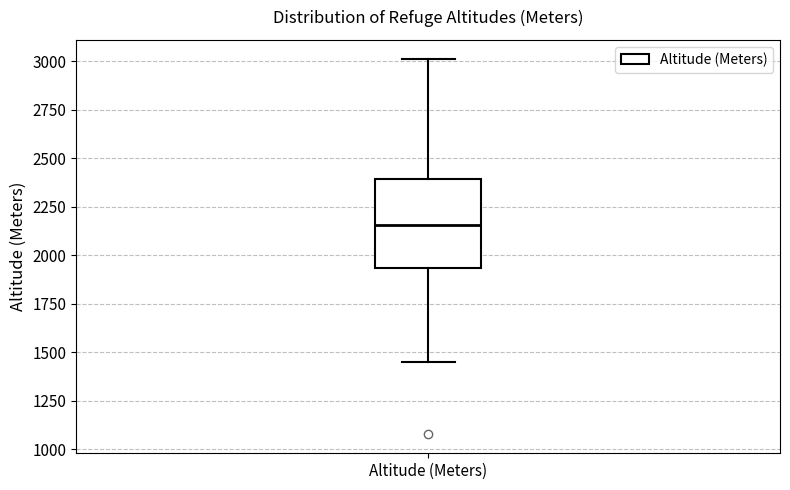

Where does the upper whisker of the box for Altitude (Meters) end on the y-axis? The values are not printed on the chart, so give them approximately, as read against the axis.

3000